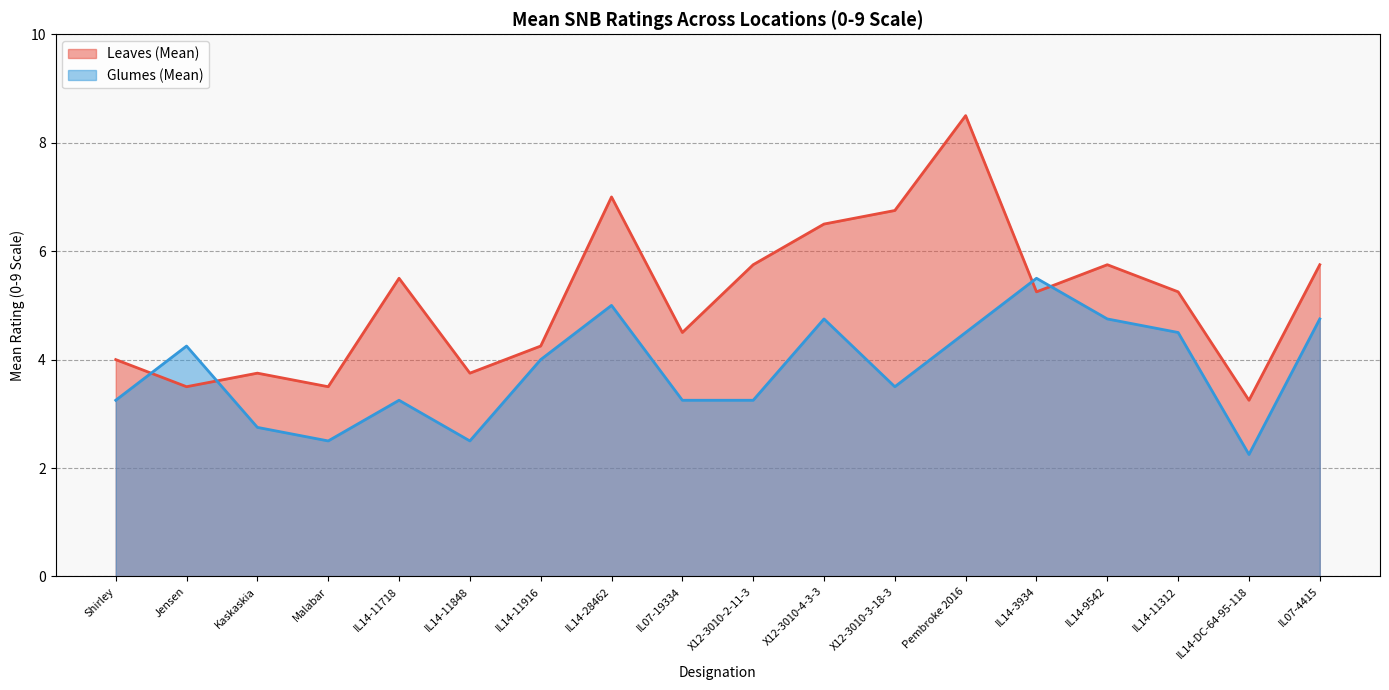

What is the sum of the Leaves (Mean) values at IL14-28462 and IL14-11718?

12.5